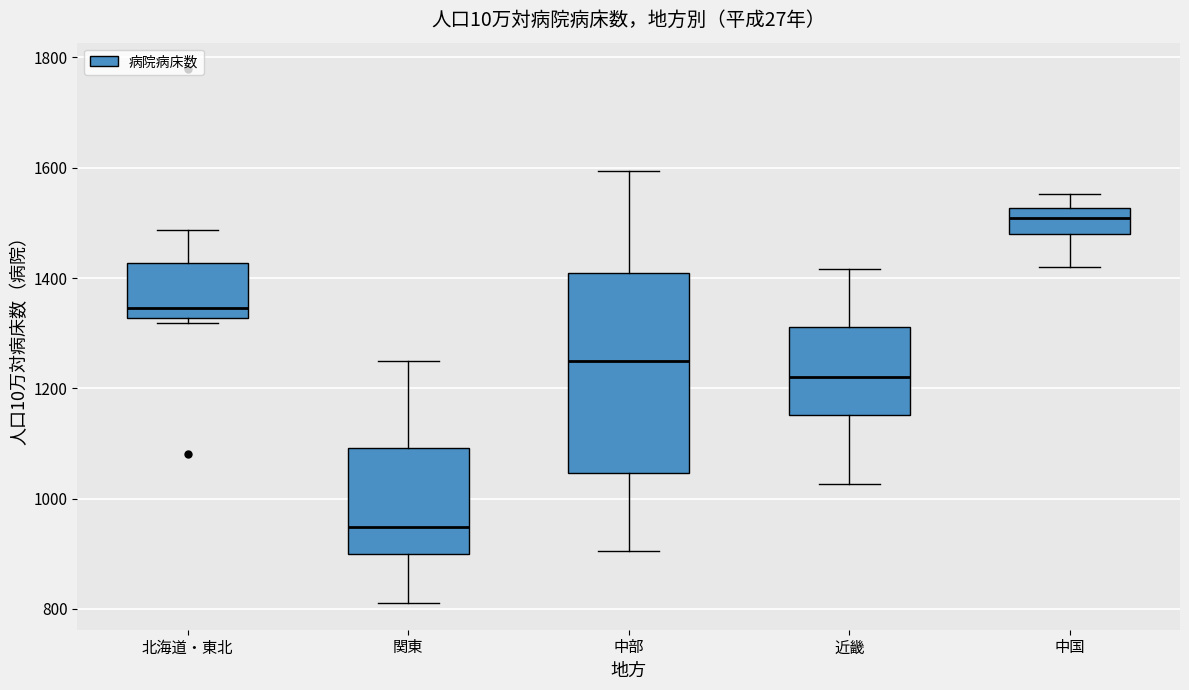

Where is the lower edge of the box for 近畿 on the y-axis? The values are not printed on the chart, so give them approximately, as read against the axis.

1160